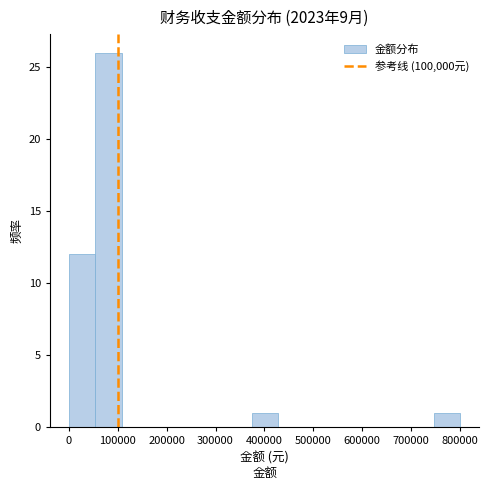

Reading left to right, list every bar in this chart as the range it spans on the x-axis followed by its height. Neither the bar edges nor the heights are printed on the chart, so give them approximately, as read against the axes.

0 to 50000: 12
50000 to 110000: 26
110000 to 160000: 0
160000 to 210000: 0
210000 to 270000: 0
270000 to 320000: 0
320000 to 370000: 0
370000 to 430000: 1
430000 to 480000: 0
480000 to 530000: 0
530000 to 590000: 0
590000 to 640000: 0
640000 to 690000: 0
690000 to 750000: 0
750000 to 800000: 1